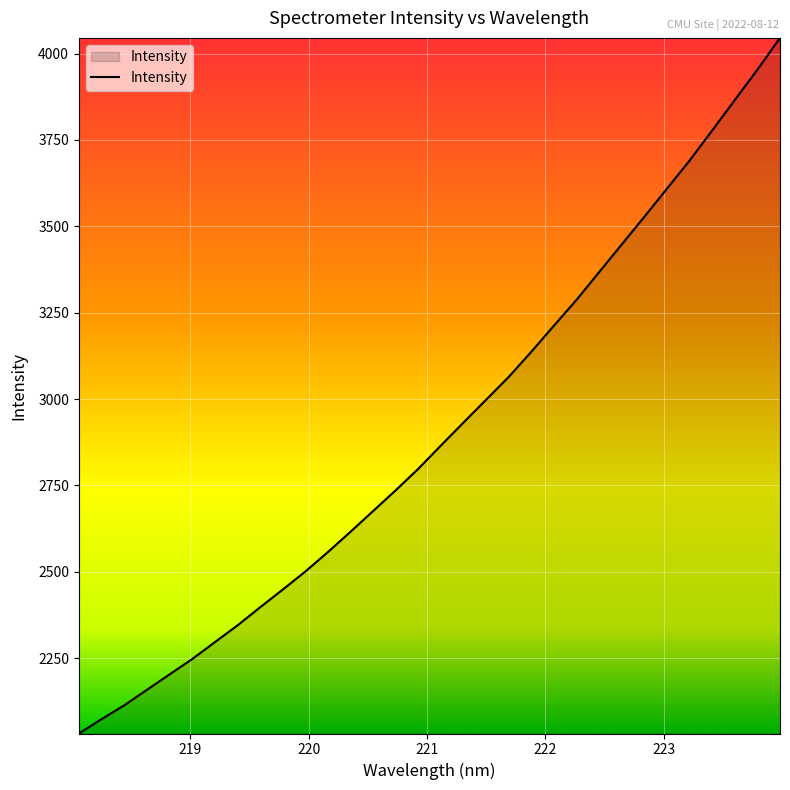

What is the maximum value shown in the chart?

4045.6